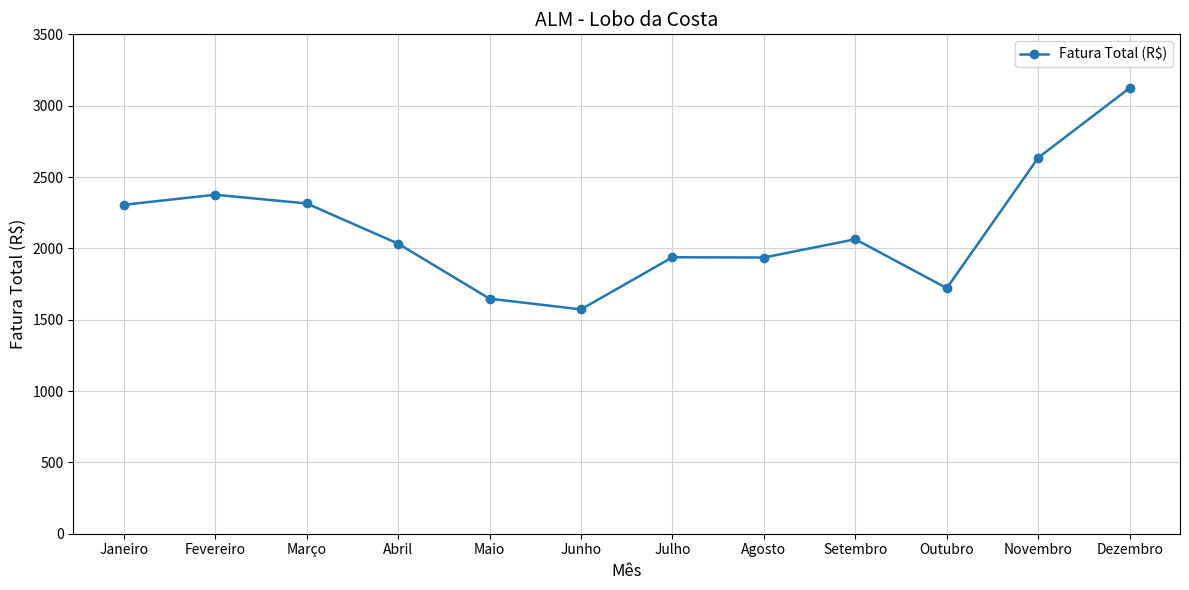

At which category does the data reach its first local valley?

Junho